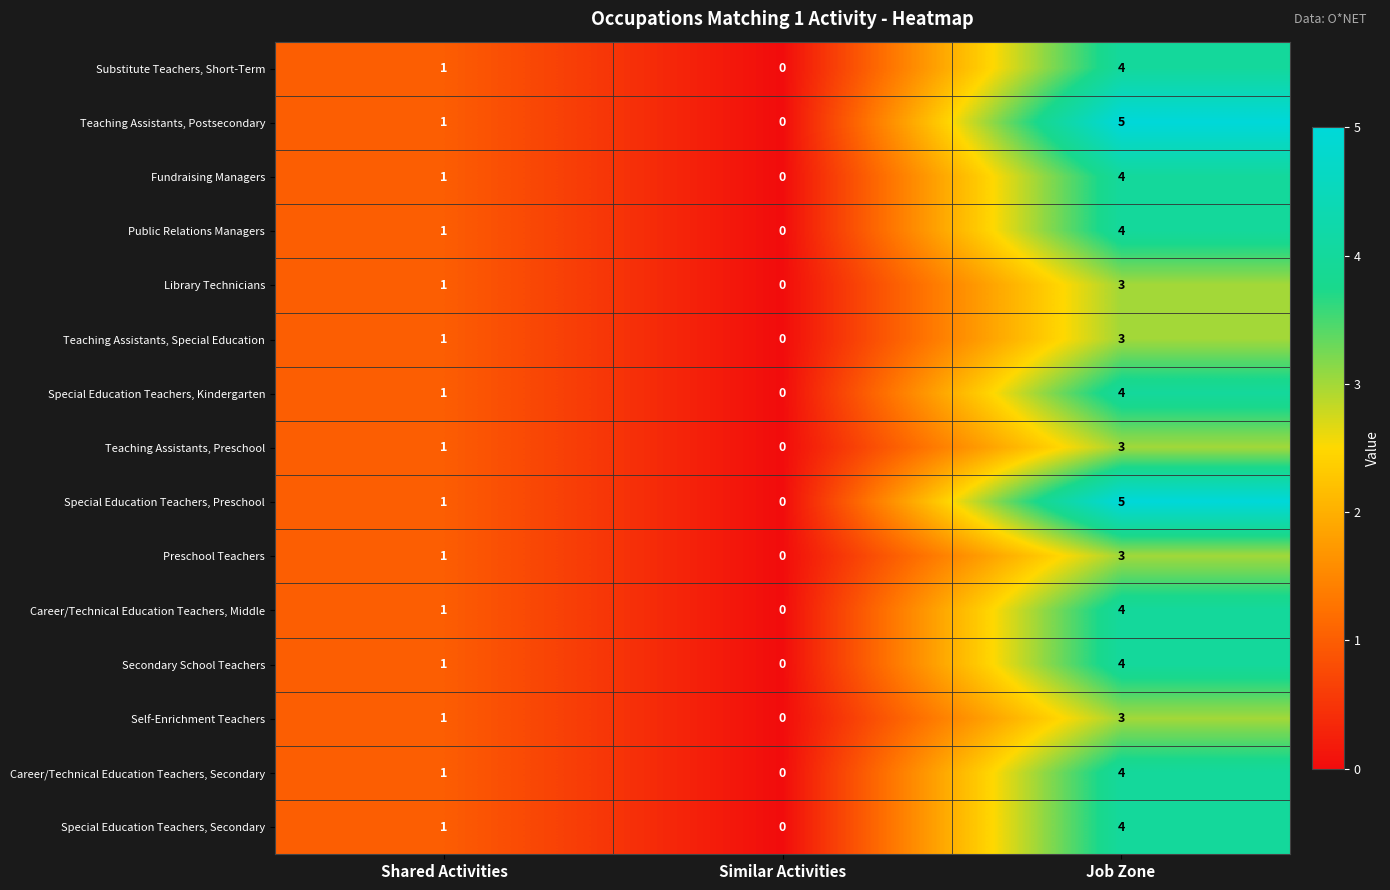

What is the difference between the maximum and minimum values in the Teaching Assistants, Special Education series?

3